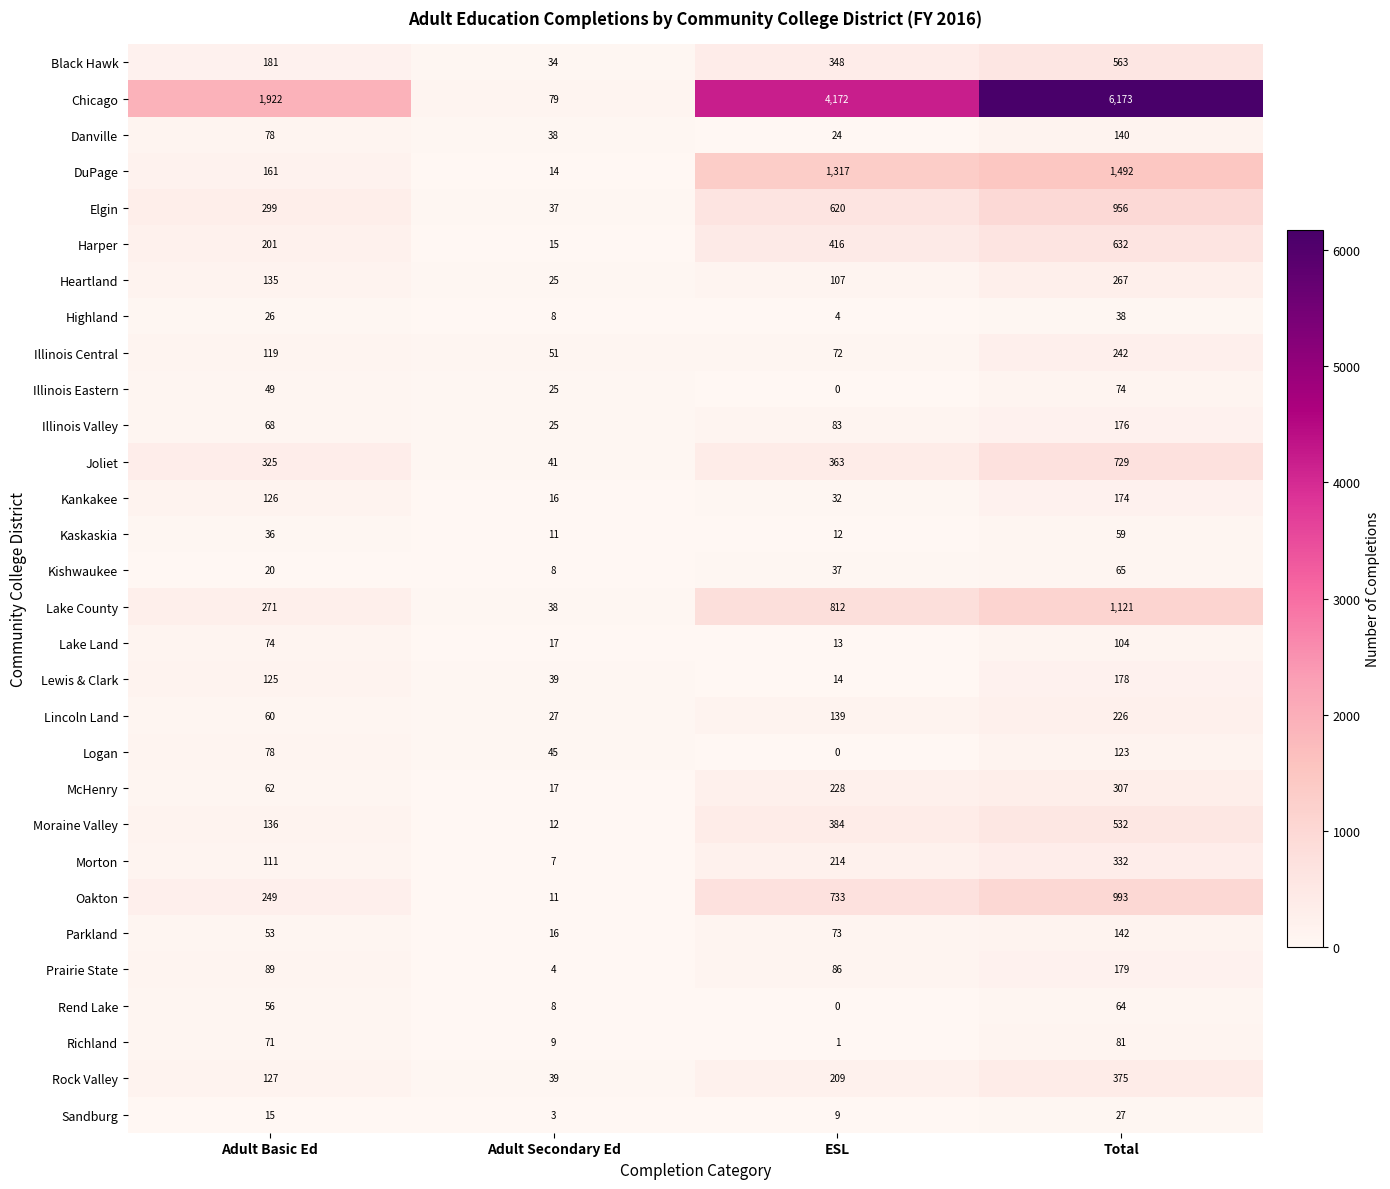

How many Kishwaukee values are between 20 and 65?

3